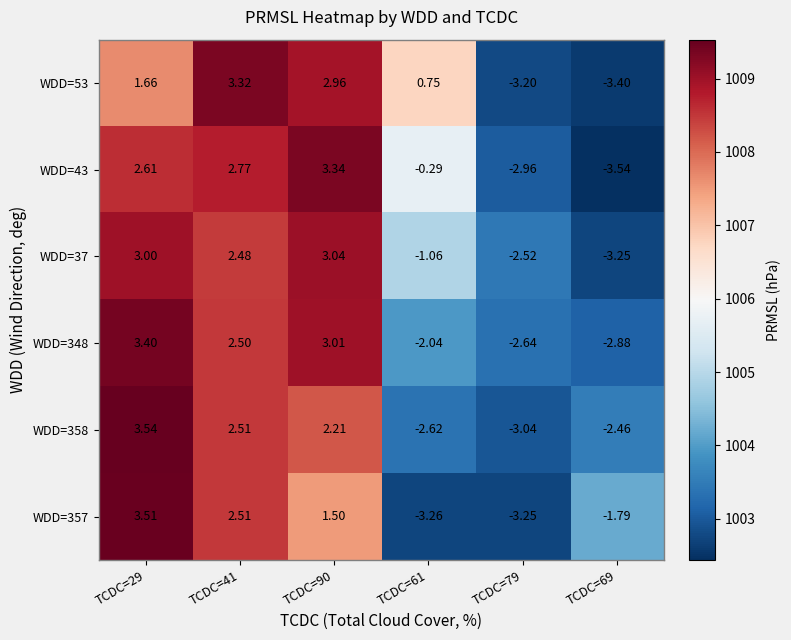

At which category does the chart reach its minimum across all series?

TCDC=69